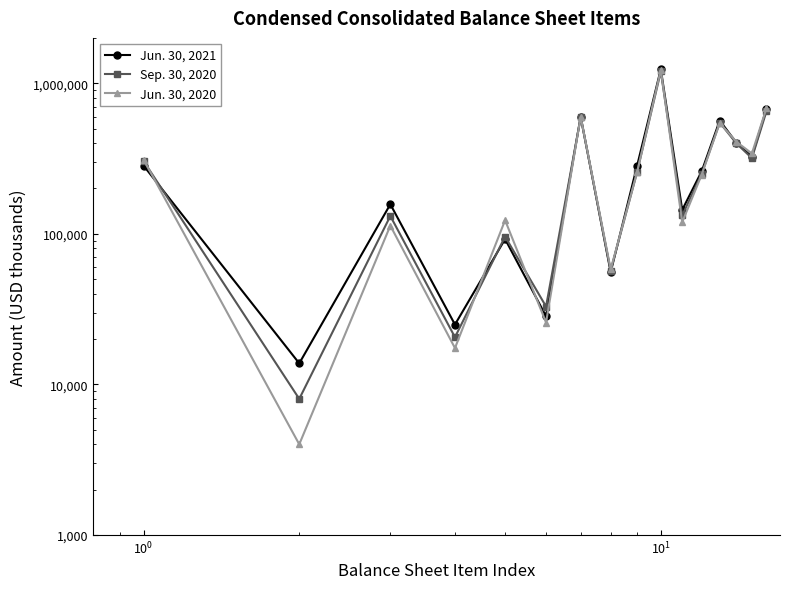

What is the sum of all Jun. 30, 2020 values?

5074434